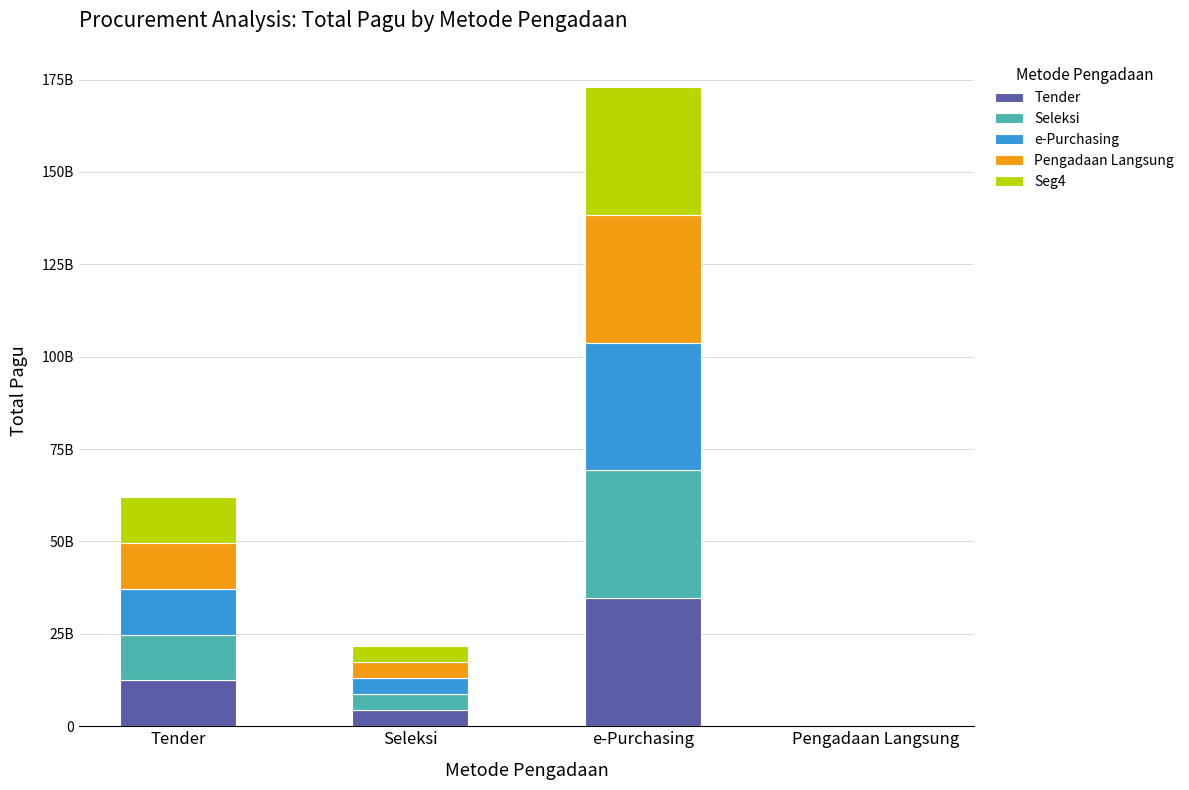

What are all the series names shown in the legend?

Tender, Seleksi, e-Purchasing, Pengadaan Langsung, Seg4